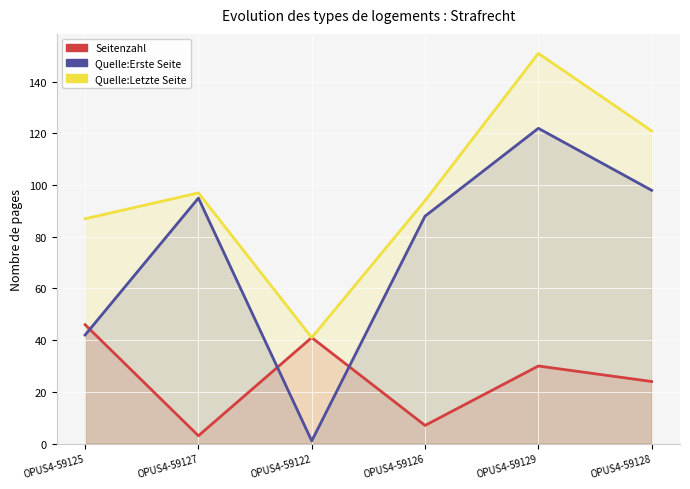

What is the label of the 4th point from the left?

OPUS4-59126